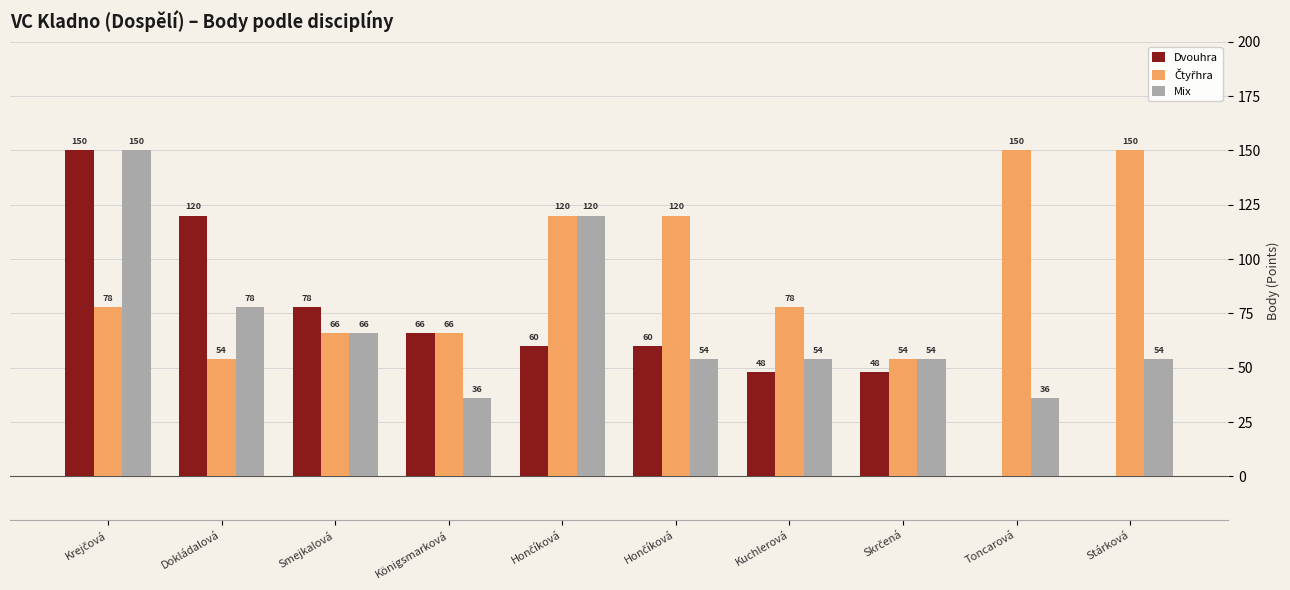

What is the lowest value of the Čtyřhra series?

54